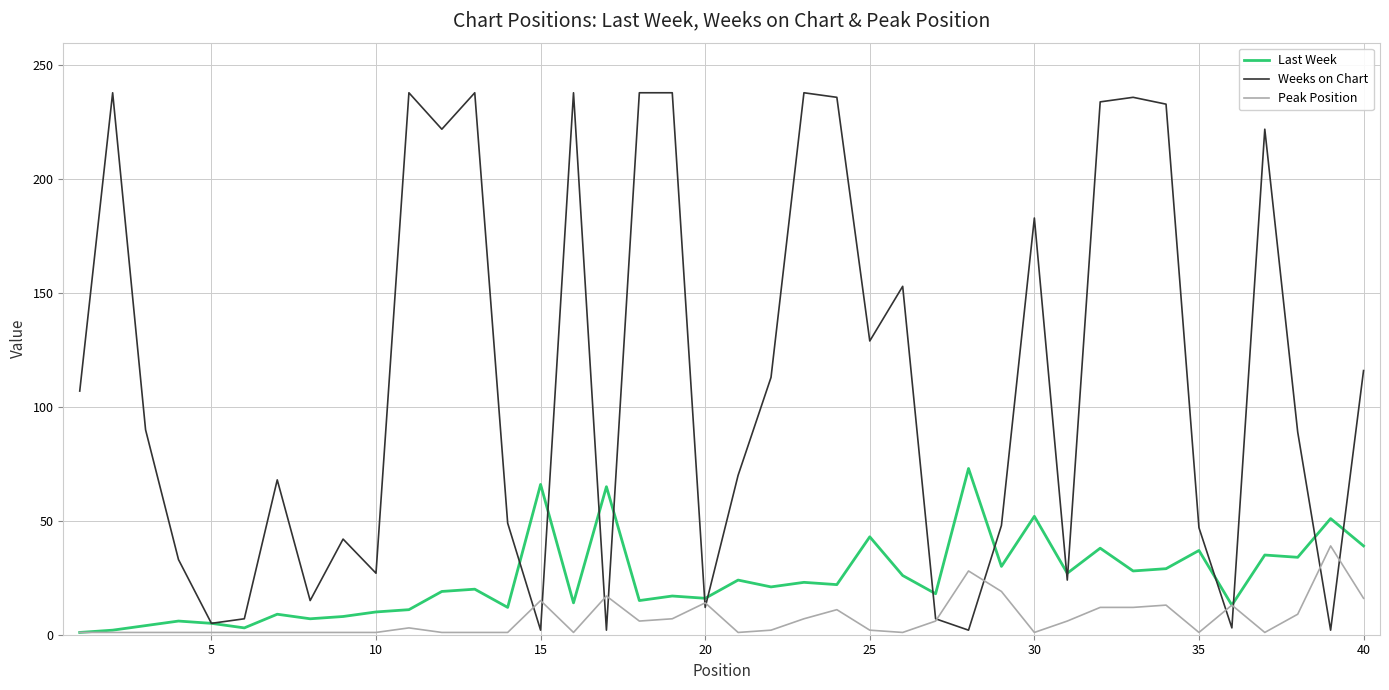

Which series has the largest total across all categories?

Weeks on Chart